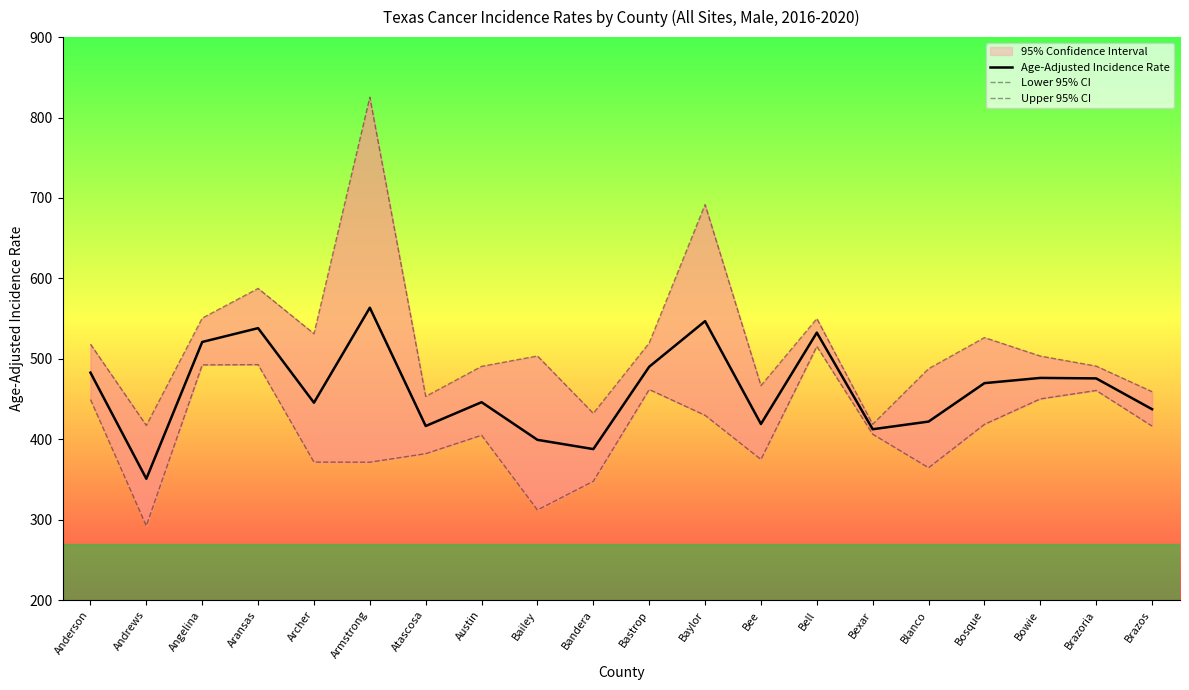

The Age-Adjusted Incidence Rate series shows 469.7 at Bosque. True or false?

True